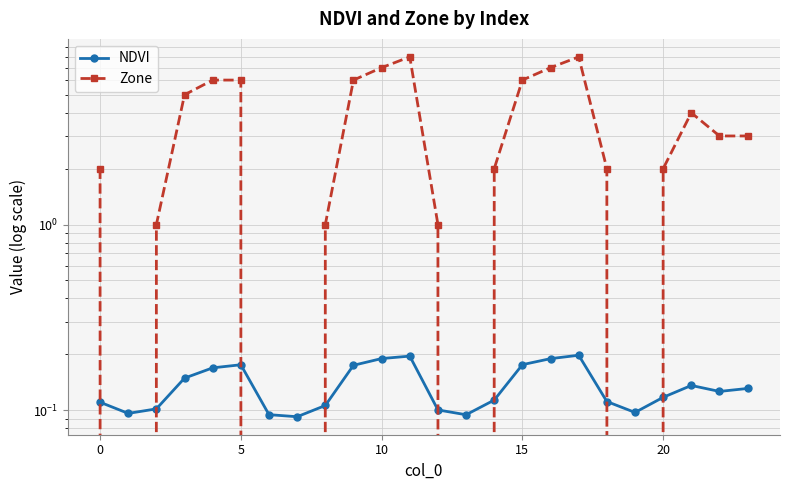

True or false: Zone has a value of 10.6 at 16.

False